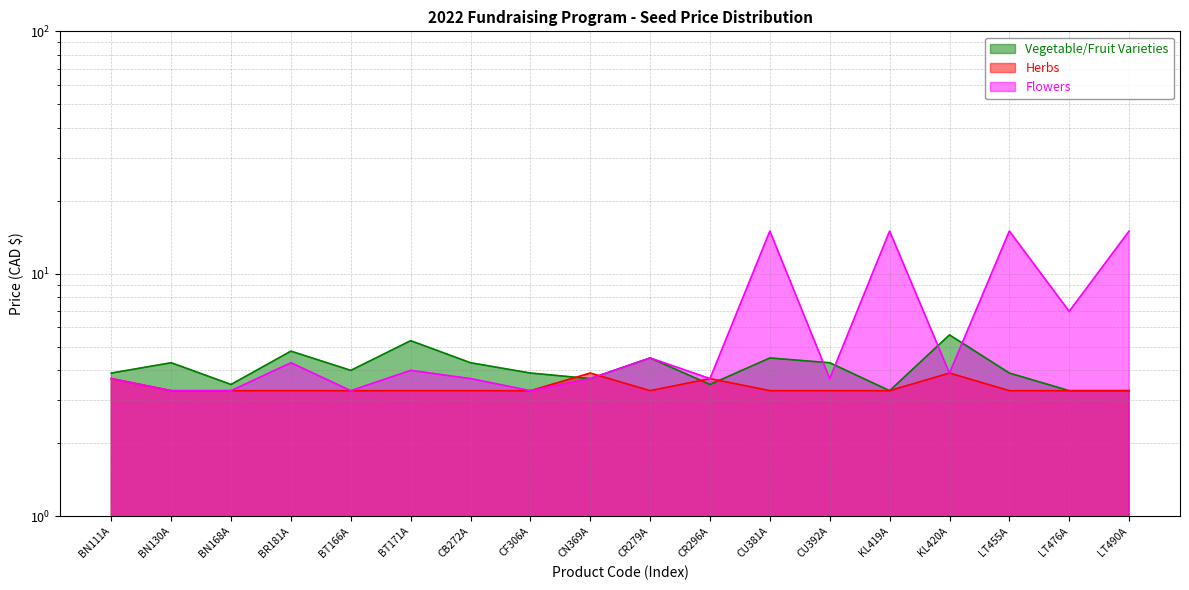

Where is Vegetable/Fruit Varieties nearest to the value 4?

BT166A